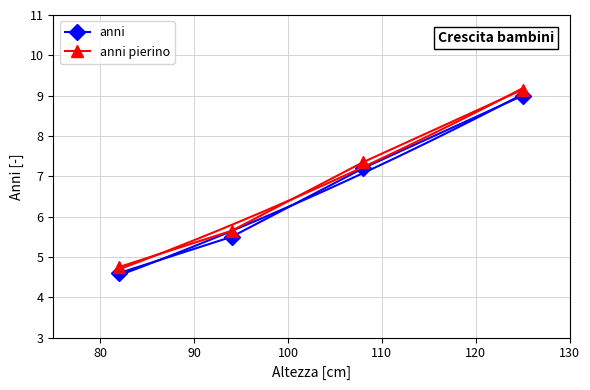

What is the maximum value for anni pierino?

9.2